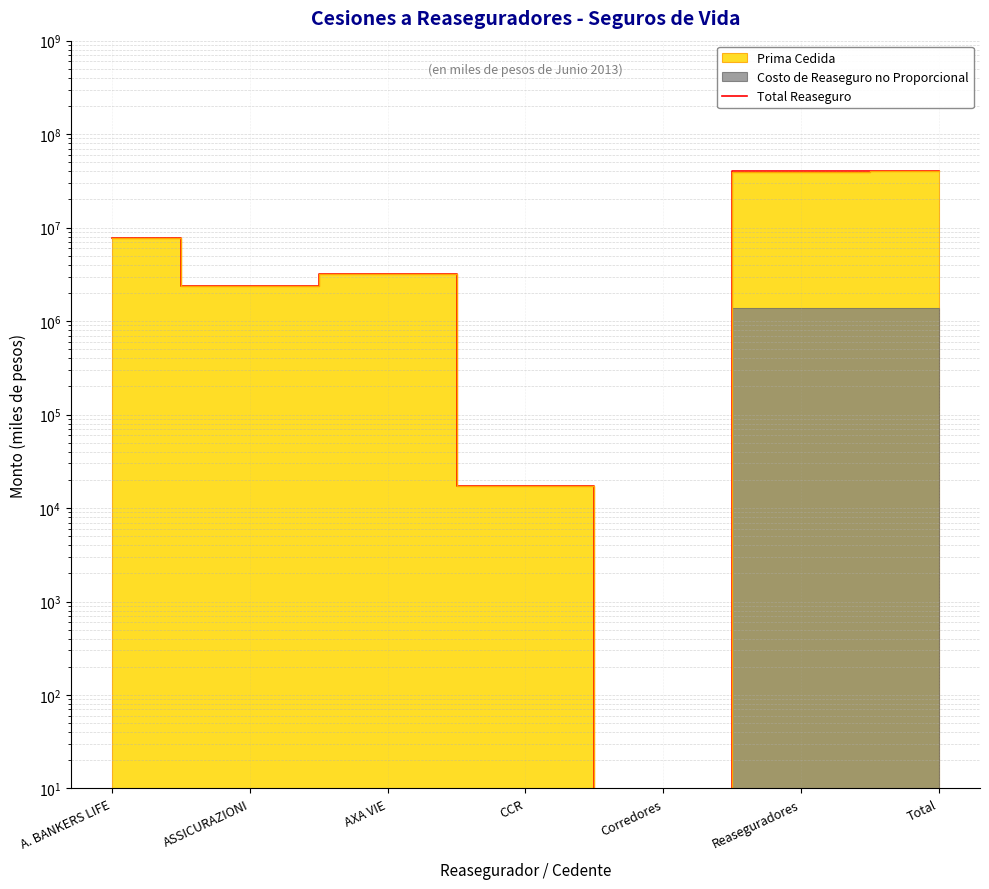

Does the chart display data point markers on the line(s)?

No